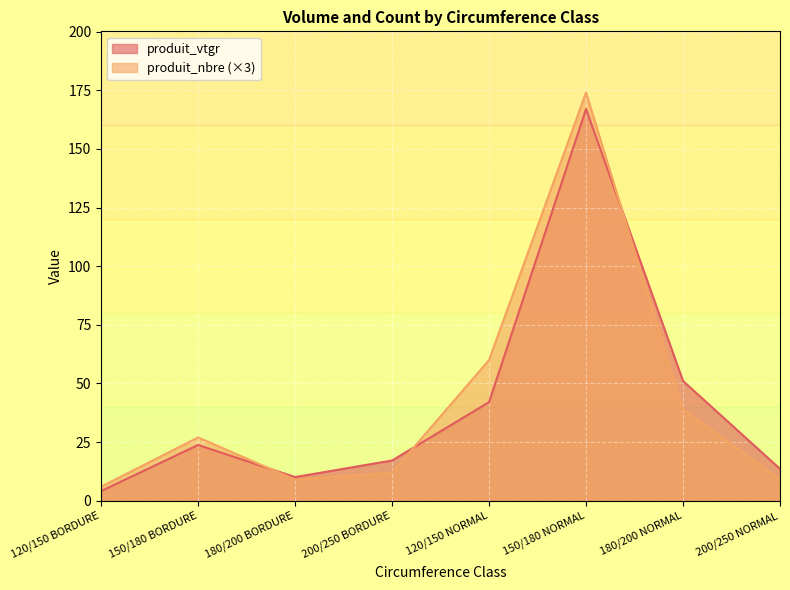

At which category does the chart reach its minimum across all series?

120/150 BORDURE